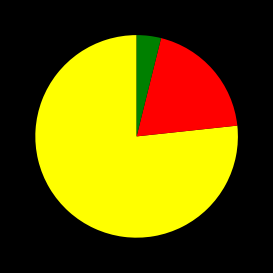

Does any single category account for the majority?

Yes